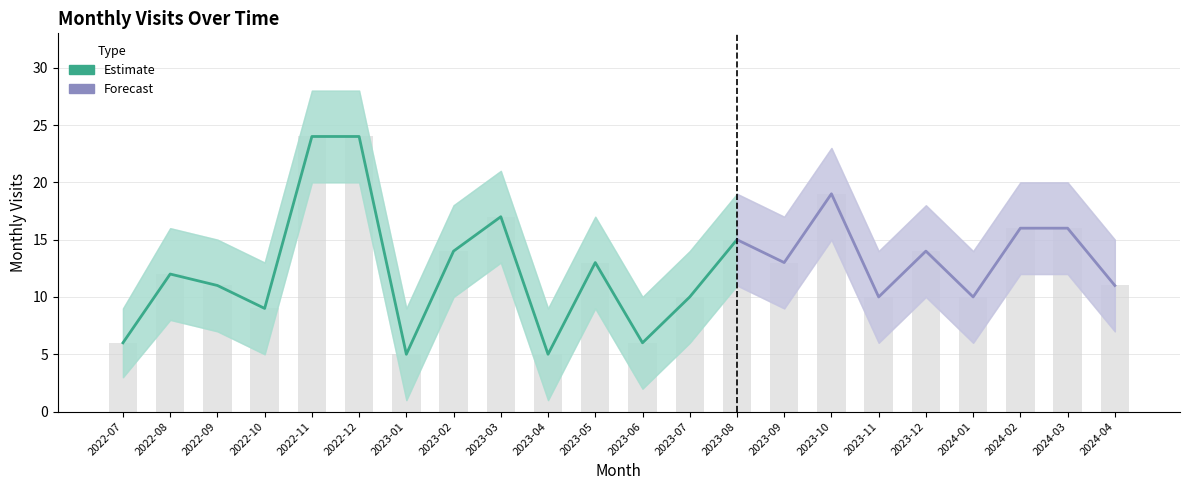

What is the spread (max minus min) of values at 2022-11?

8